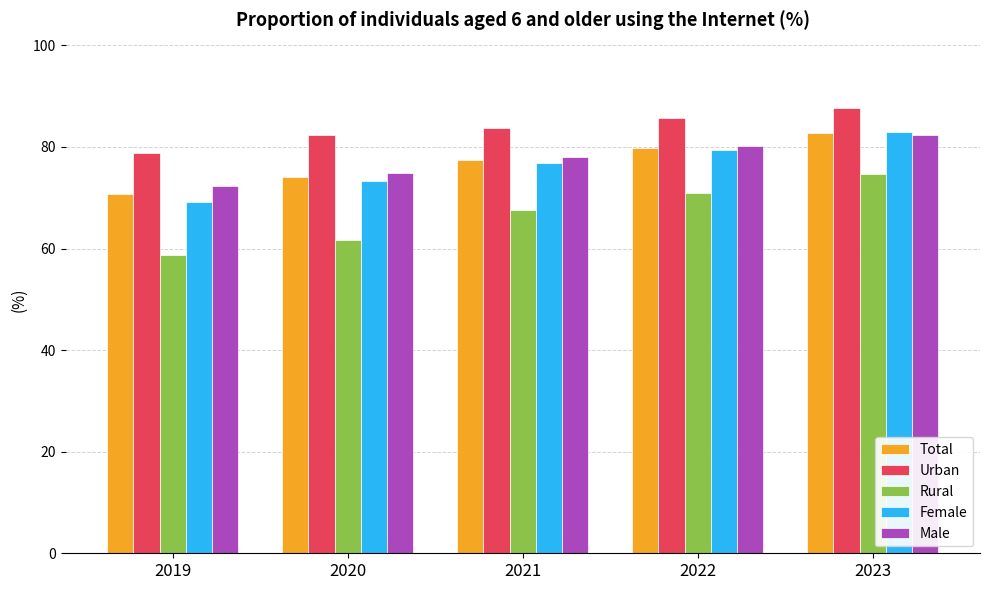

Reading left to right, list all the values displayed in this chart.

Total: 70.6	74.0	77.4	79.8	82.7
Urban: 78.8	82.4	83.8	85.6	87.7
Rural: 58.6	61.6	67.6	70.9	74.7
Female: 69.2	73.2	76.8	79.5	83.0
Male: 72.2	74.9	78.0	80.2	82.3